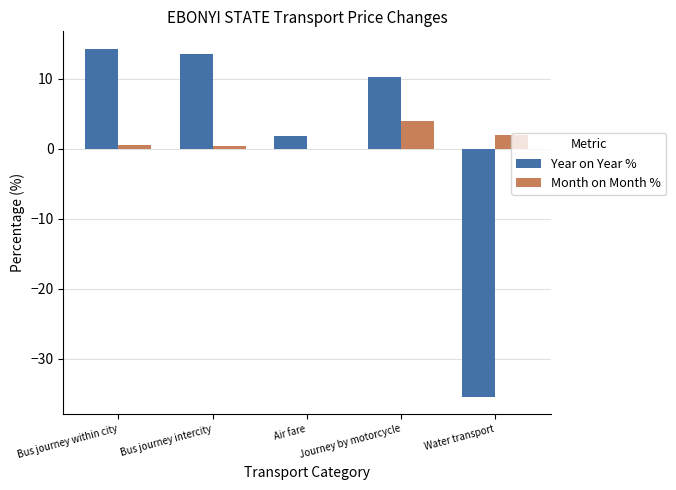

What is the greatest value displayed?

14.3